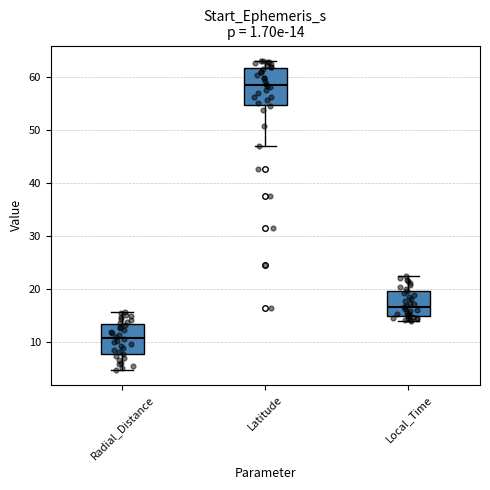

Which box's median line is the lowest?

Radial_Distance